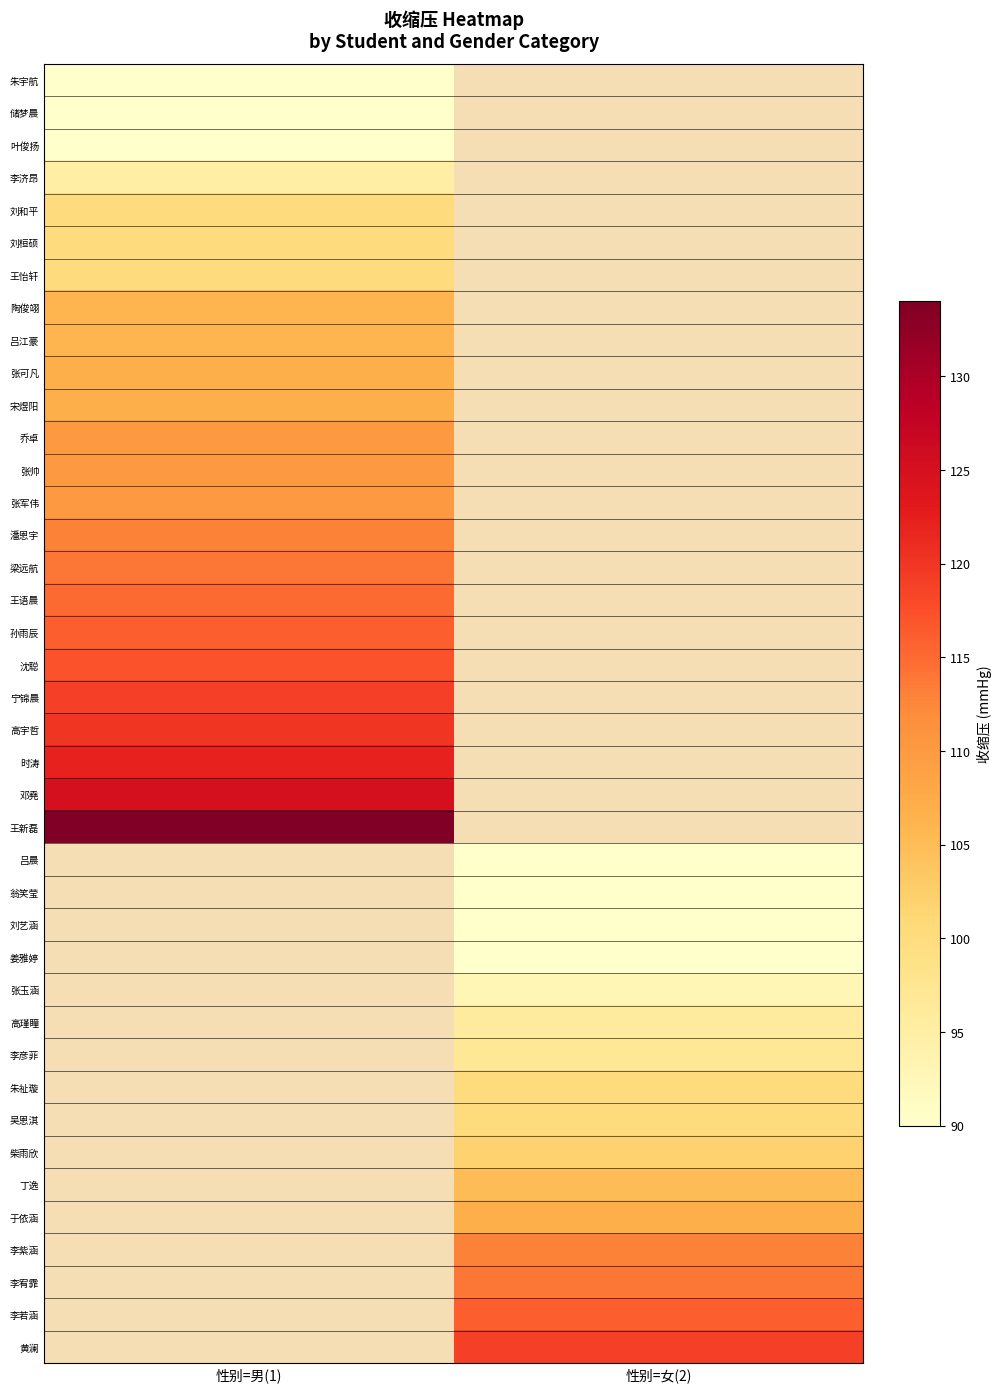

How many data points does each series have?

2